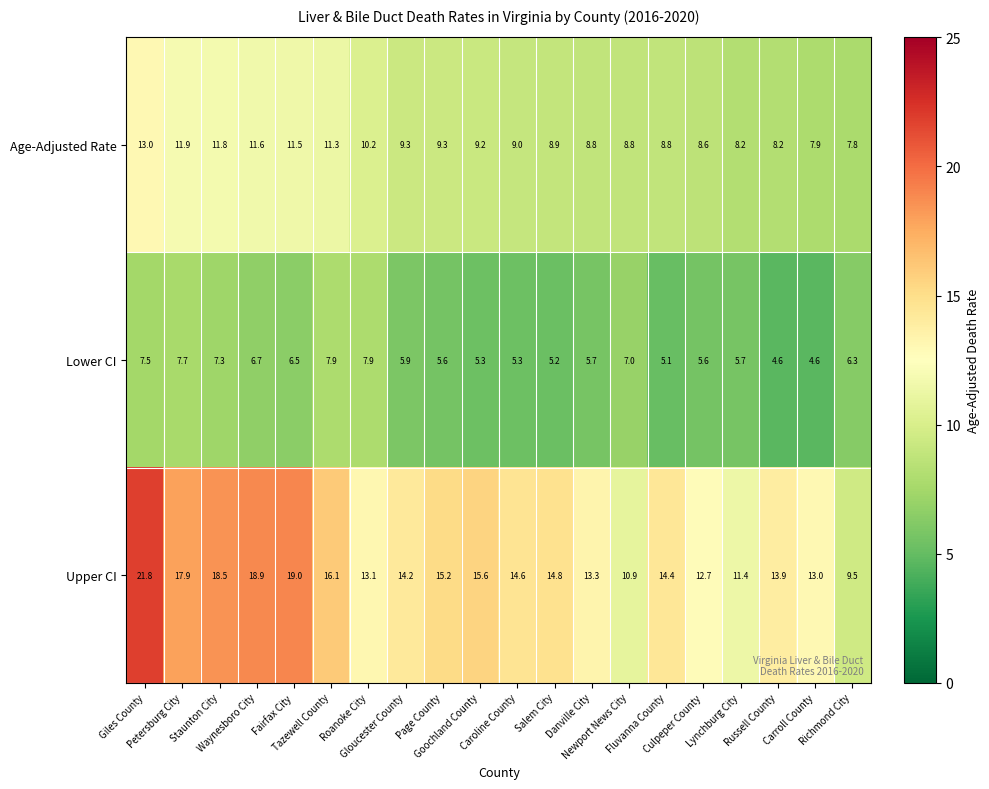

List the series in order of their overall mean, lowest first.

Lower CI, Age-Adjusted Rate, Upper CI